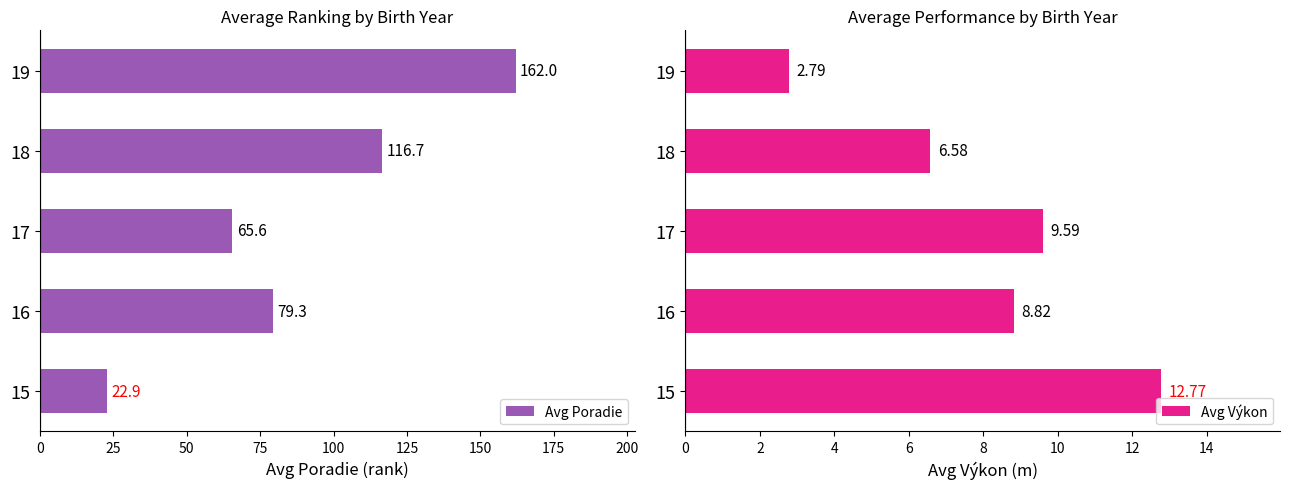

Which series has the widest spread of values?

Avg Poradie